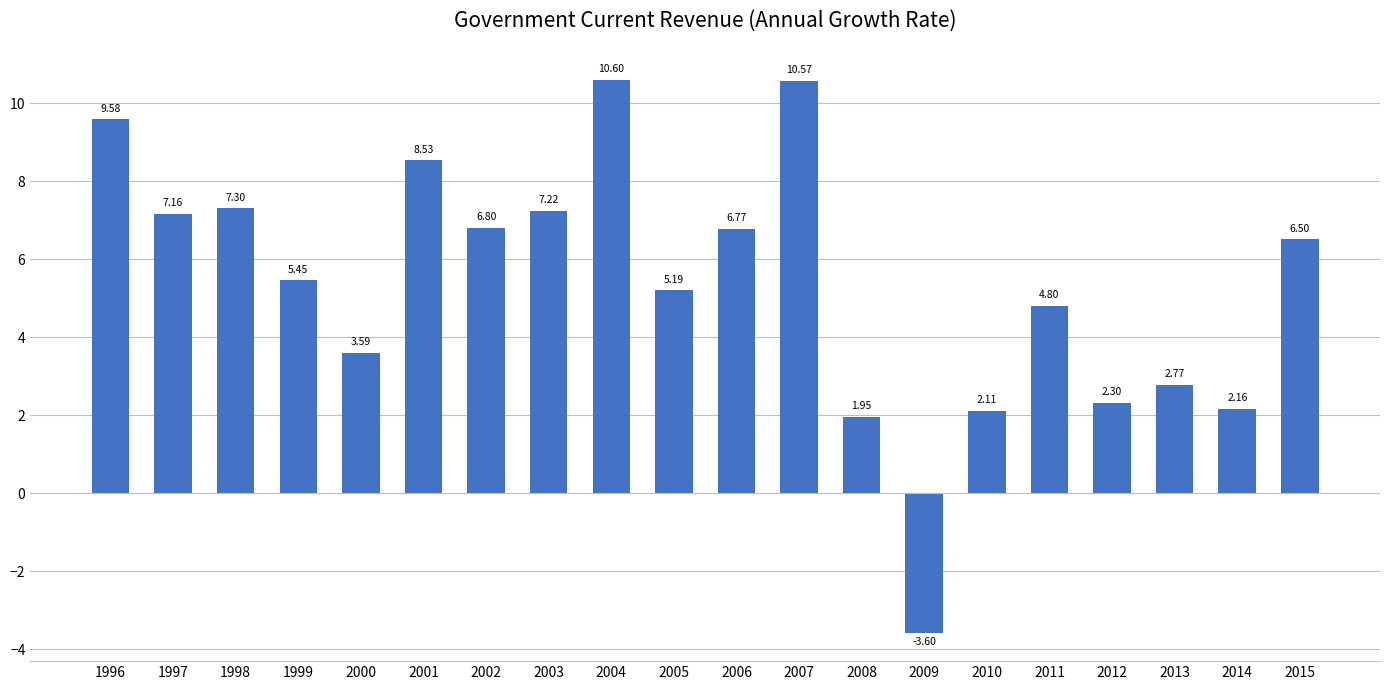

What is the average value?

5.4